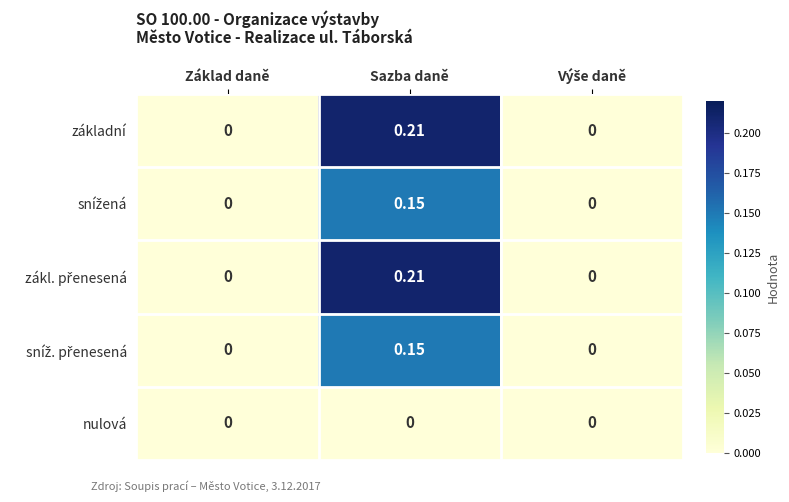

At which category is the sum across all series the highest?

Sazba daně